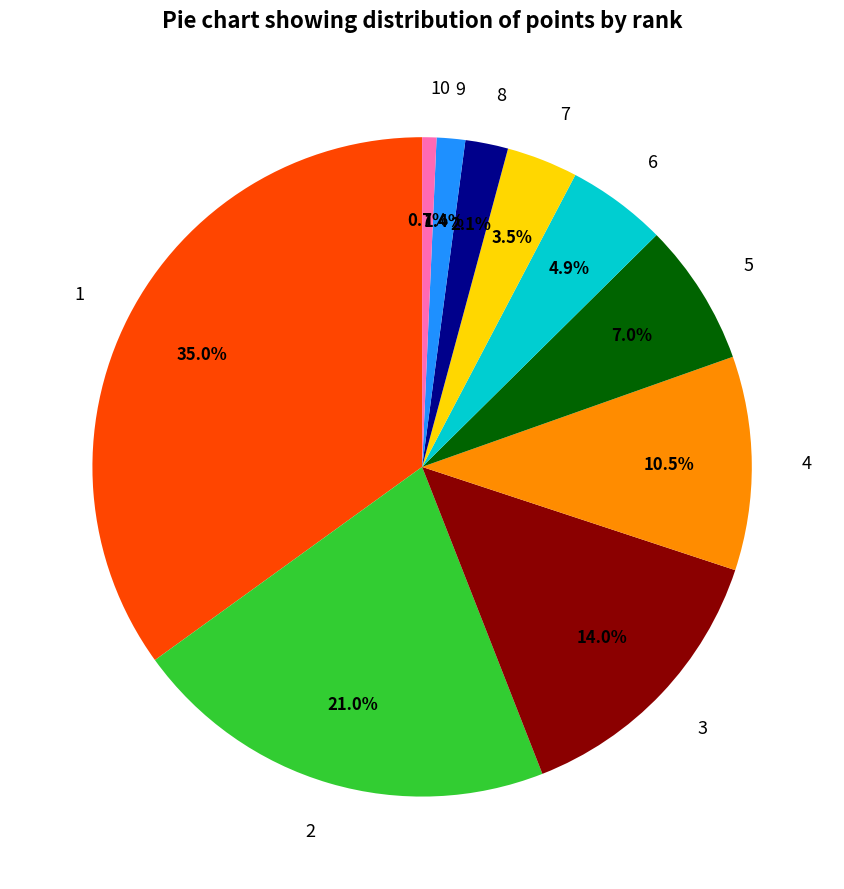

Approximately how many times larger is the value at 9 compared to 8?

0.7